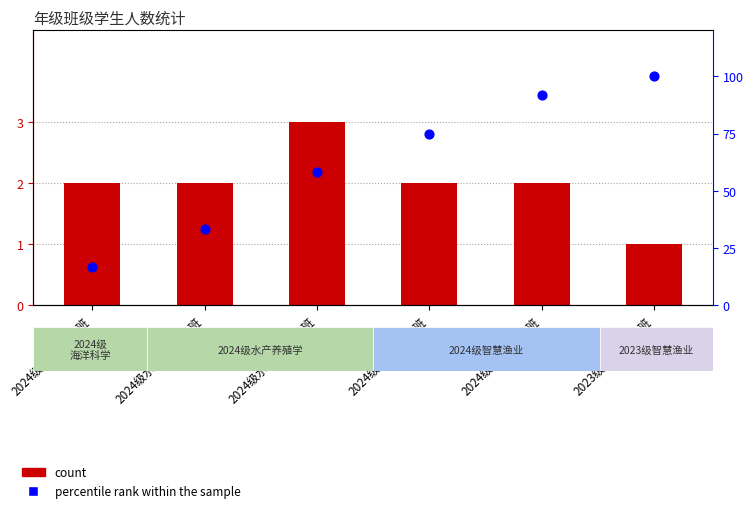

Is the value of count at 2024级智慧渔业2班 greater than the value of percentile rank within the sample at 2024级智慧渔业2班?

No